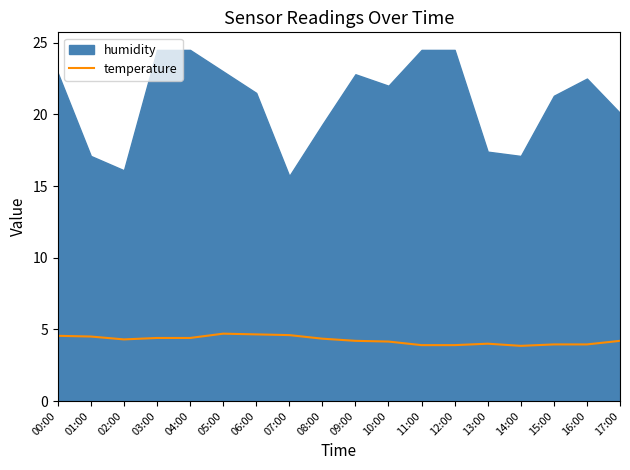

The temperature series shows 7.0 at 15:00. True or false?

False